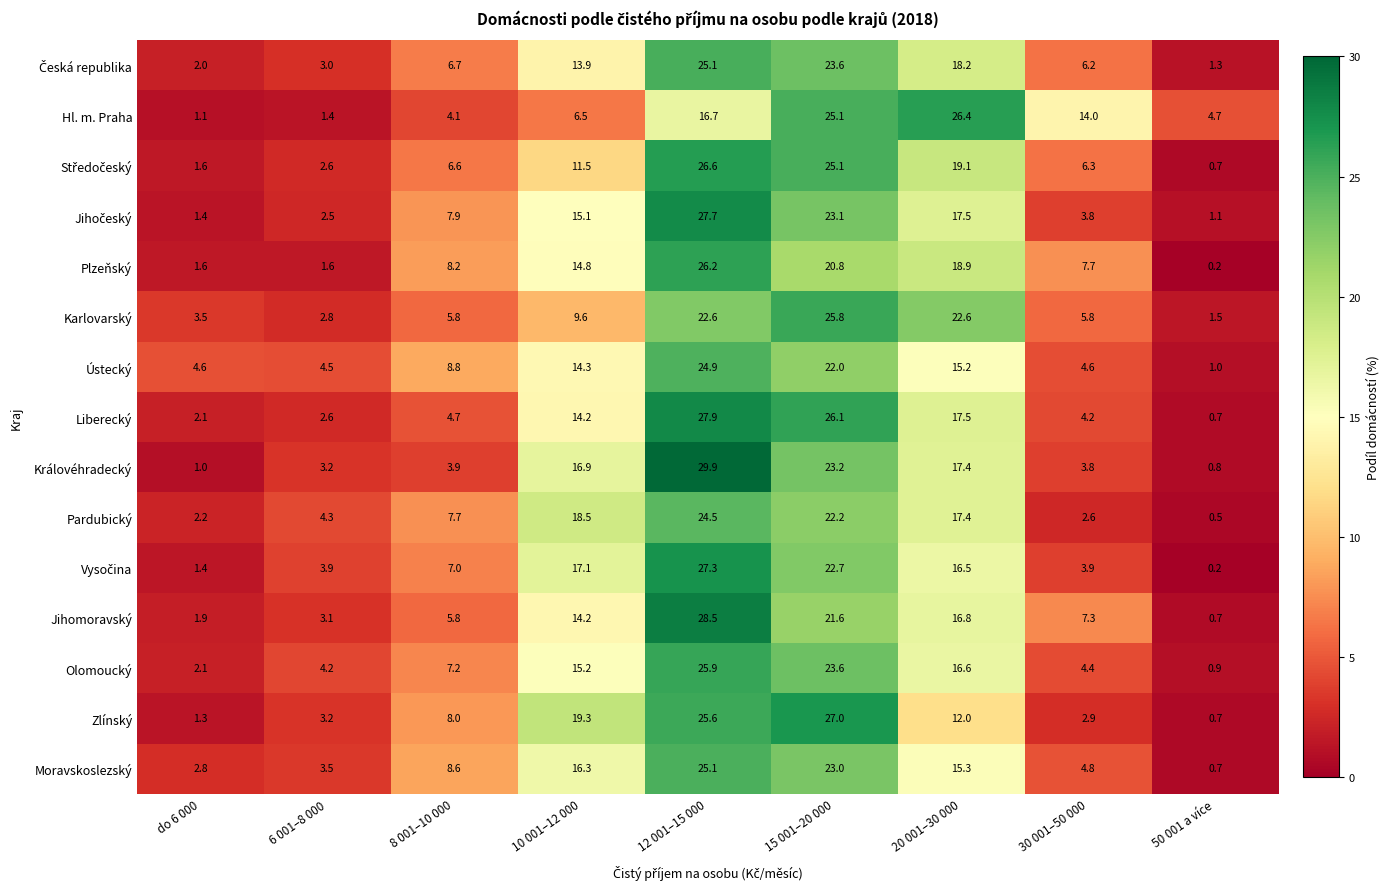

What is the maximum value shown in the chart?

29.9